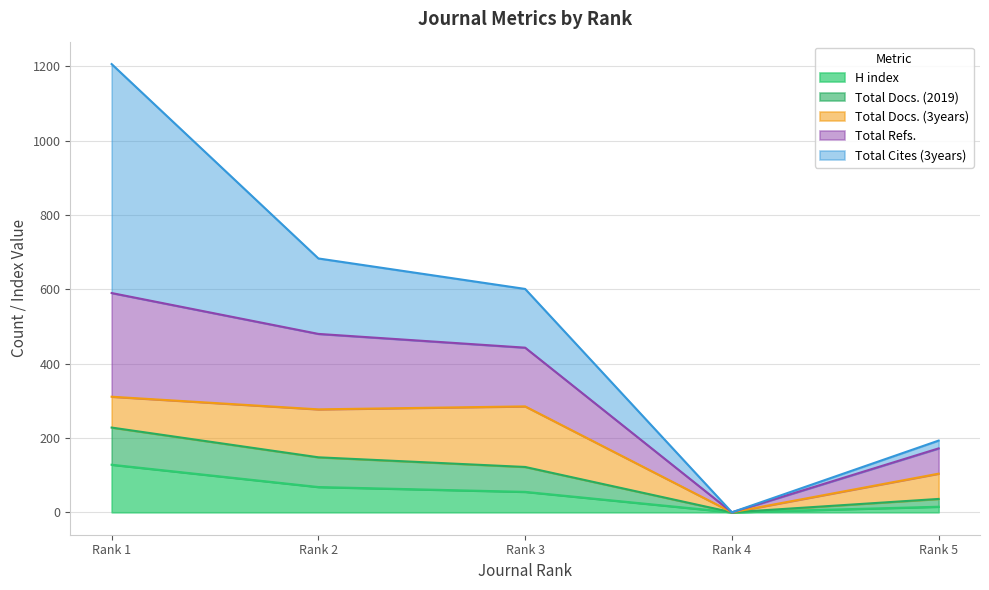

What is the maximum value for H index?

128